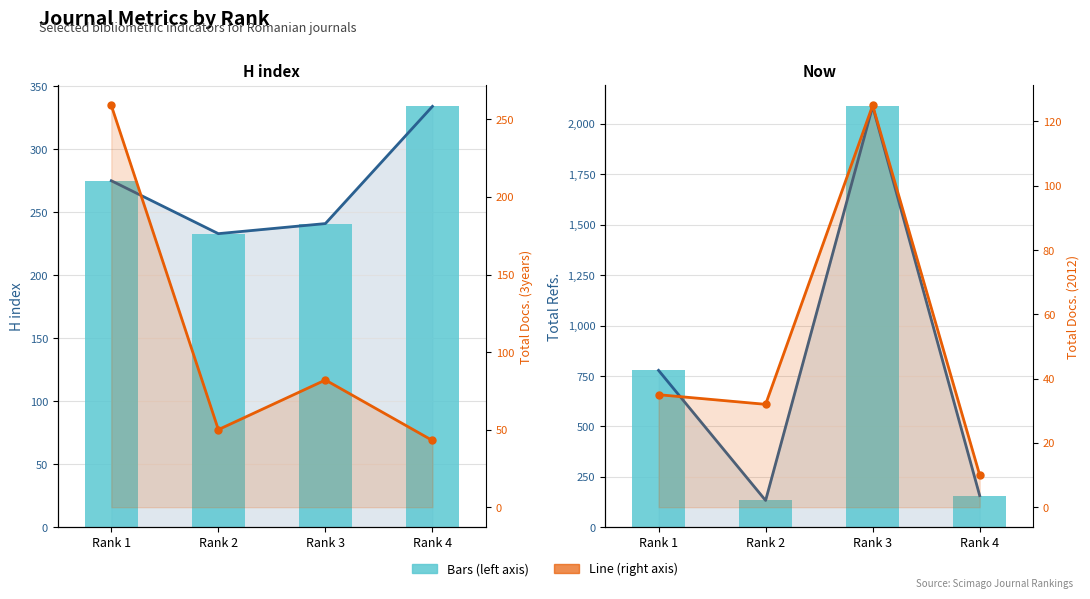

At how many categories does at least one series exceed 500?

2